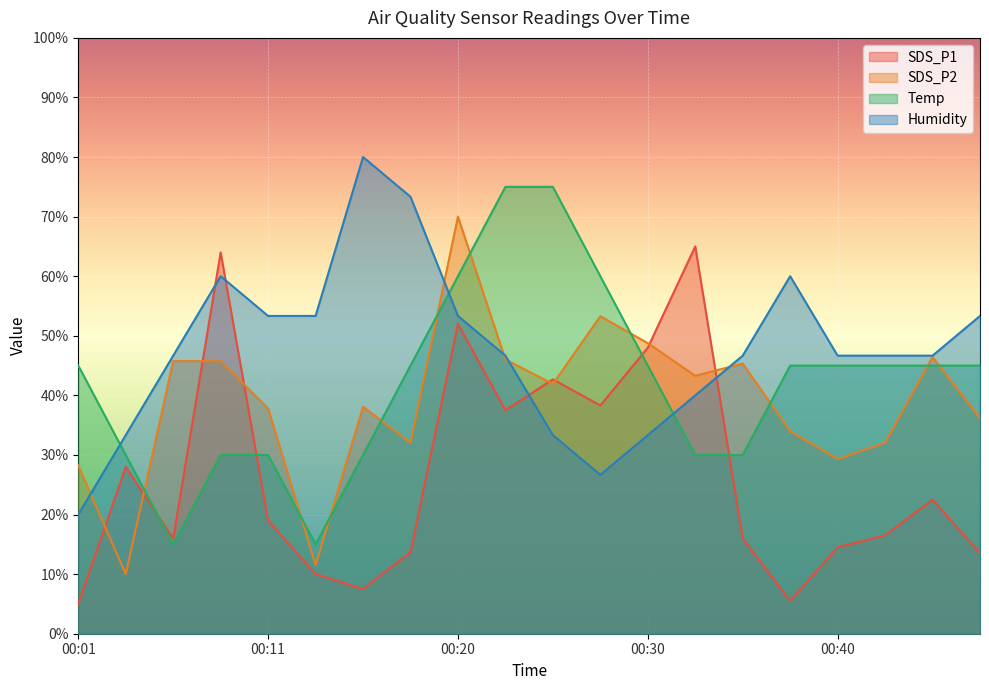

Rank the series by their average value, from lowest to highest.

SDS_P1, SDS_P2, Temp, Humidity